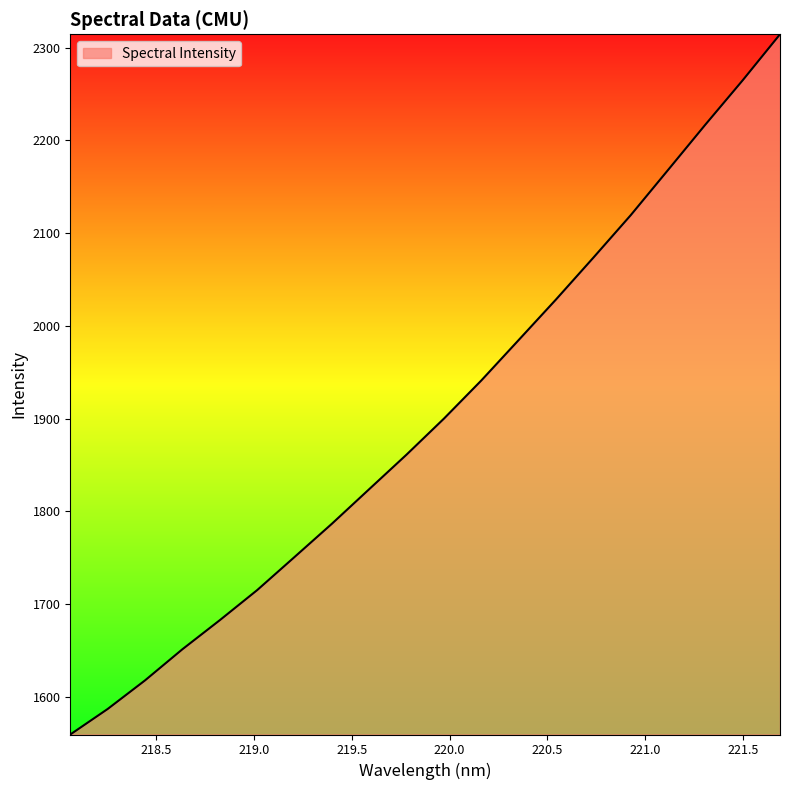

Count the number of categories in the chart.

20